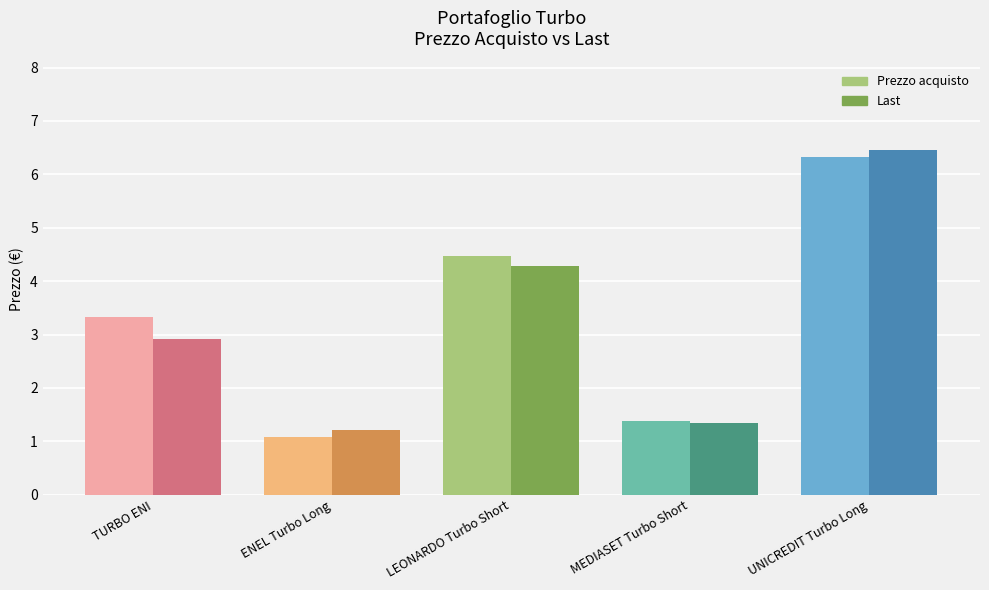

What is the difference between the Prezzo acquisto values at MEDIASET Turbo Short and LEONARDO Turbo Short?

3.1